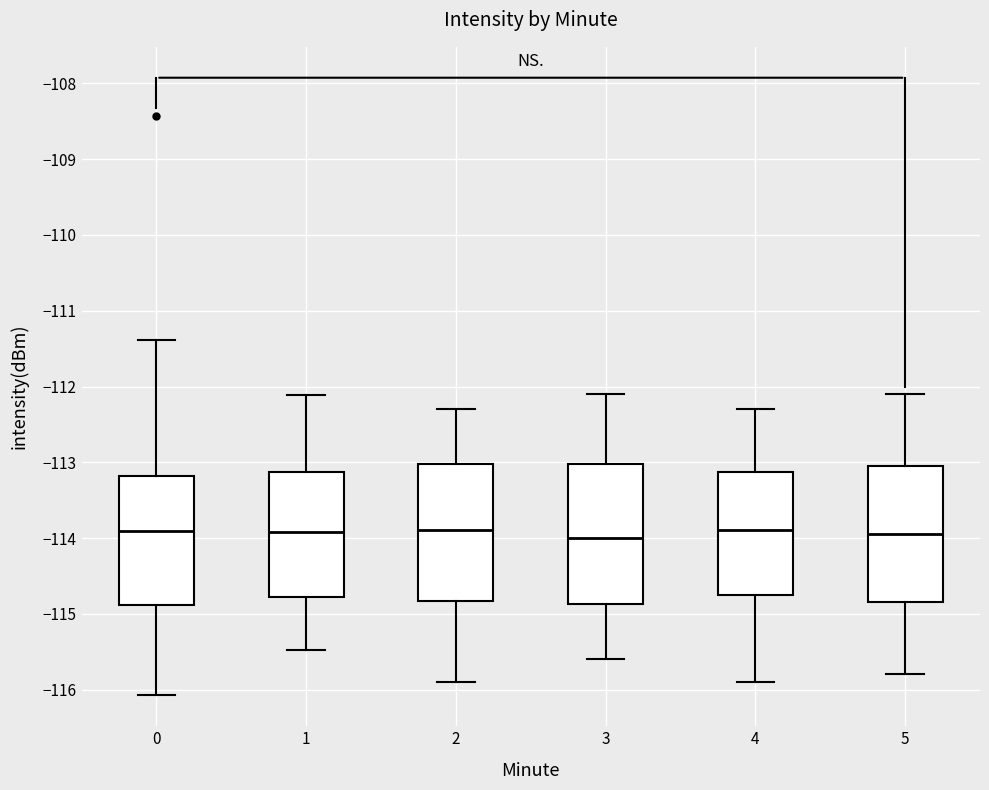

Reading left to right, transcribe this box plot: for each box, give where its median line is, the range the box spans, and where its two whiskers end, as read against the y-axis. The values are not printed on the chart, so give them approximately, as read against the axis.

0: median -113.9, box -114.9 to -113.2, whiskers -116.1 to -111.4
1: median -113.9, box -114.8 to -113.1, whiskers -115.5 to -112.1
2: median -113.9, box -114.8 to -113.0, whiskers -115.9 to -112.3
3: median -114.0, box -114.9 to -113.0, whiskers -115.6 to -112.1
4: median -113.9, box -114.7 to -113.1, whiskers -115.9 to -112.3
5: median -113.9, box -114.8 to -113.0, whiskers -115.8 to -112.1